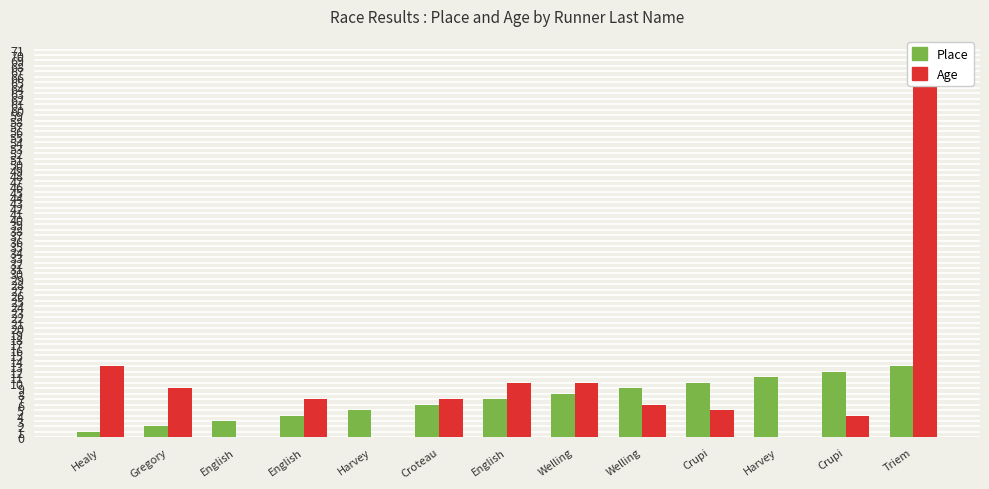

What is the difference between the second highest and second lowest values in the Age series?

13